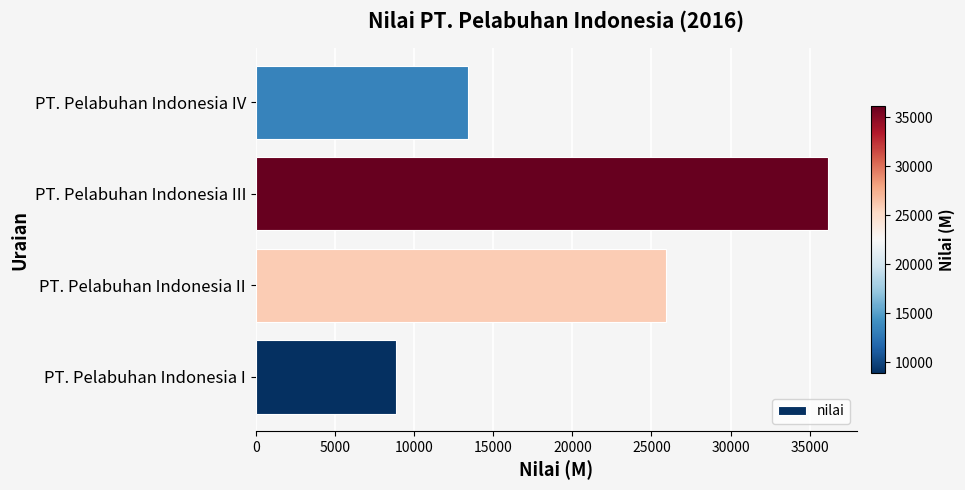

Rank the categories by value from highest to lowest.

PT. Pelabuhan Indonesia III, PT. Pelabuhan Indonesia II, PT. Pelabuhan Indonesia IV, PT. Pelabuhan Indonesia I